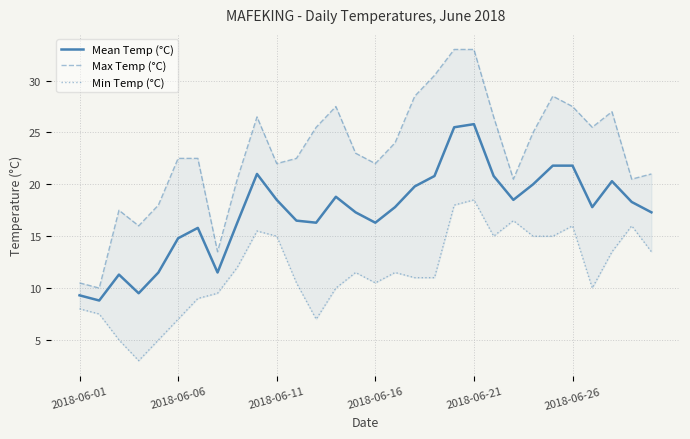

The Mean Temp (°C) series shows 25.8 at 2018-06-21. True or false?

True